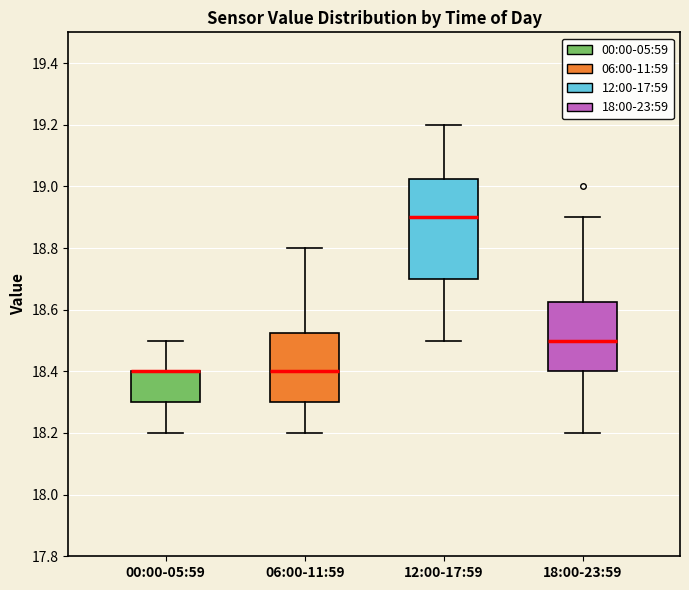

Comparing the boxes themselves (not the whiskers), which one is the tallest?

12:00-17:59